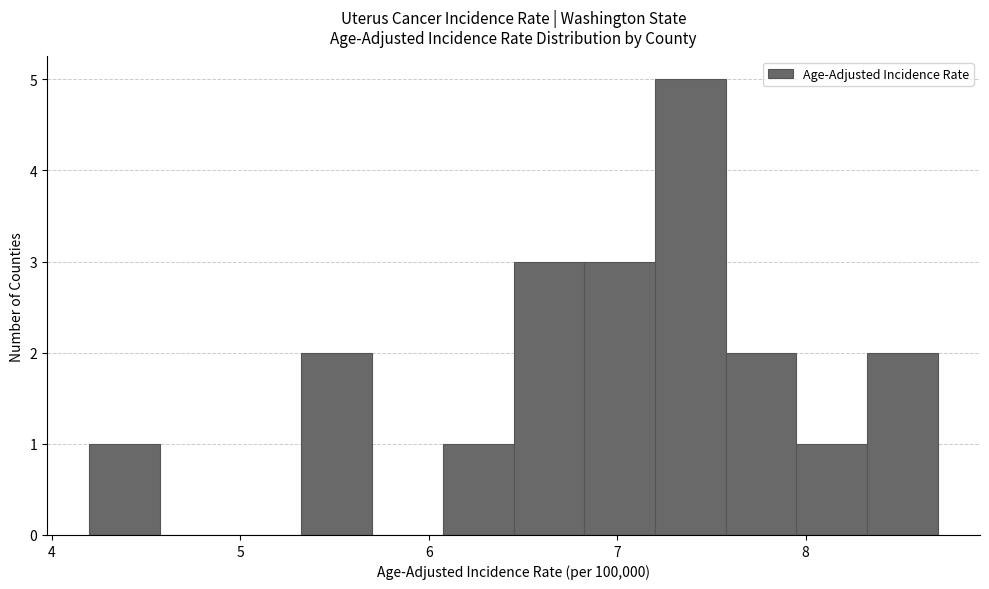

Read against the x-axis, roughly where is the centre of the tallest bar?

7.4